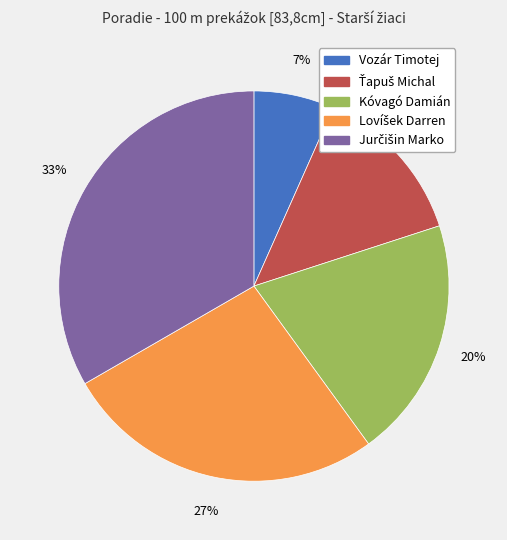

The Kóvagó Damián slice represents 28% of the pie. True or false?

False